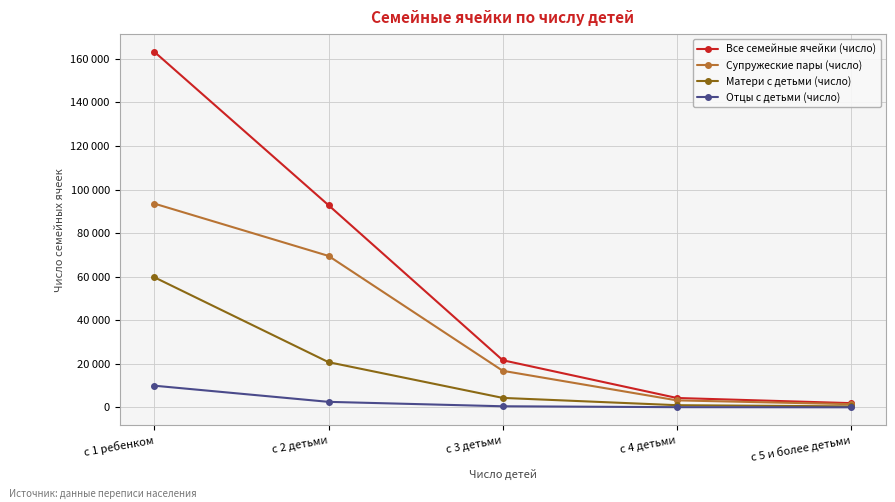

What are all the series names shown in the legend?

Все семейные ячейки (число), Супружеские пары (число), Матери с детьми (число), Отцы с детьми (число)